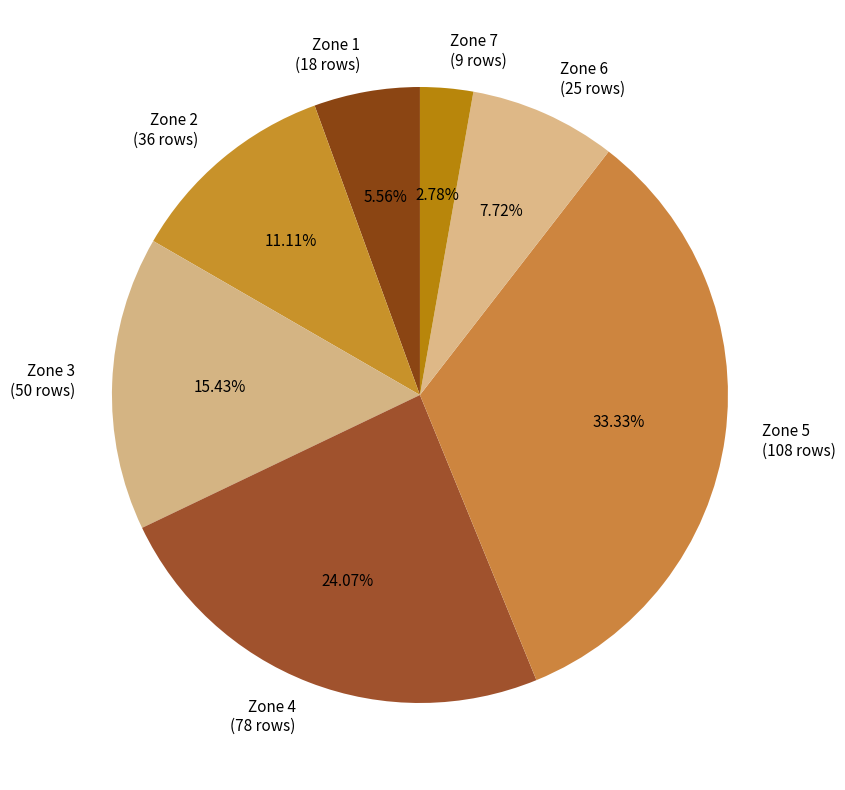

Rank the categories by value from lowest to highest.

Zone 7 (9 rows), Zone 1 (18 rows), Zone 6 (25 rows), Zone 2 (36 rows), Zone 3 (50 rows), Zone 4 (78 rows), Zone 5 (108 rows)